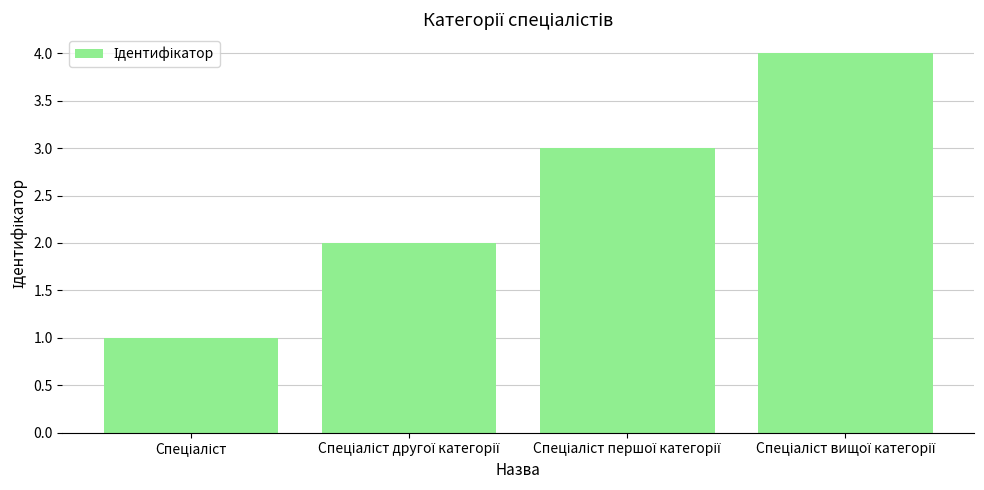

How many data points are less than 3?

2